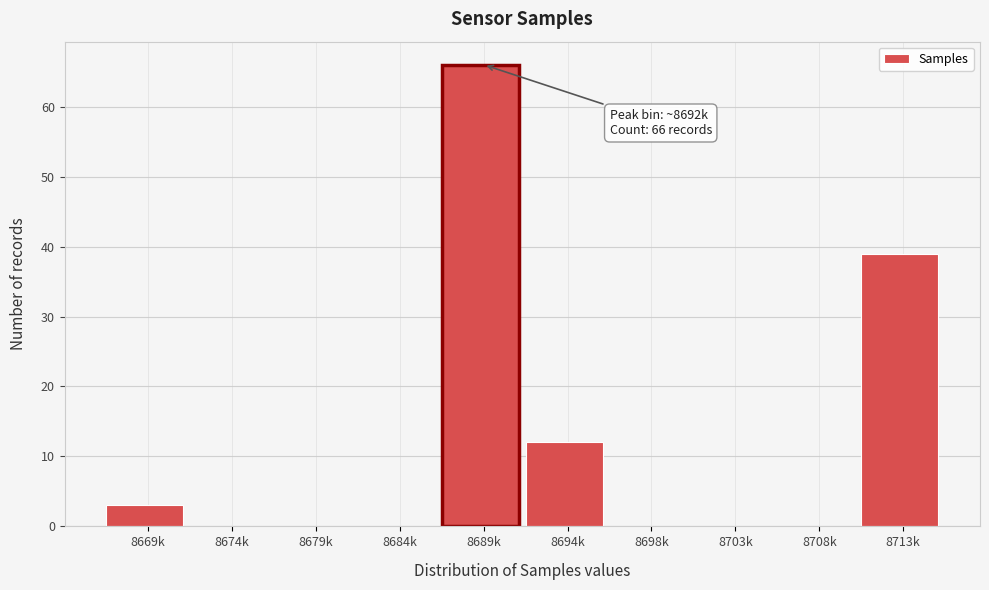

Reading left to right, list all the values displayed in this chart.

8669k=3	8674k=0	8679k=0	8684k=0	8689k=66	8694k=12	8698k=0	8703k=0	8708k=0	8713k=39